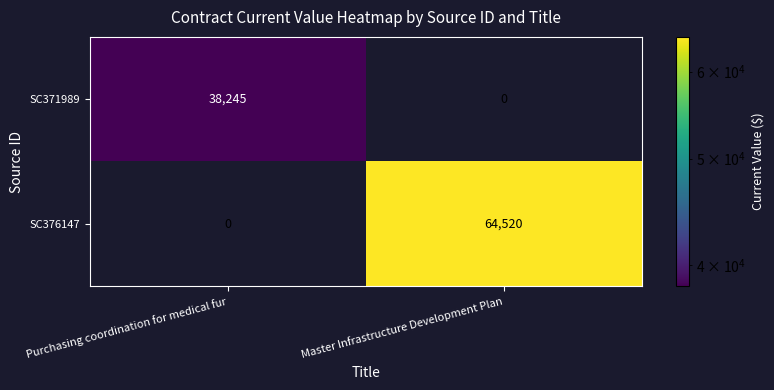

At Purchasing coordination for medical fur, list the series in order from smallest to largest.

SC376147, SC371989